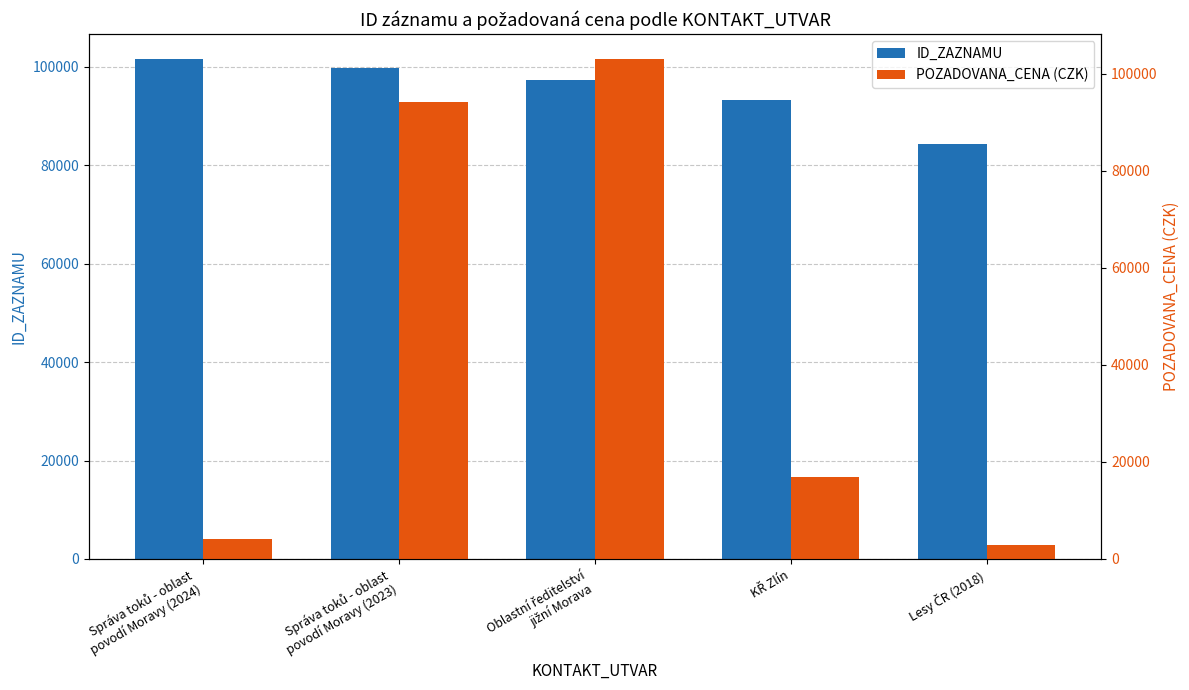

The value of ID_ZAZNAMU at Správa toků - oblast
povodí Moravy (2024) is 44527. True or false?

False